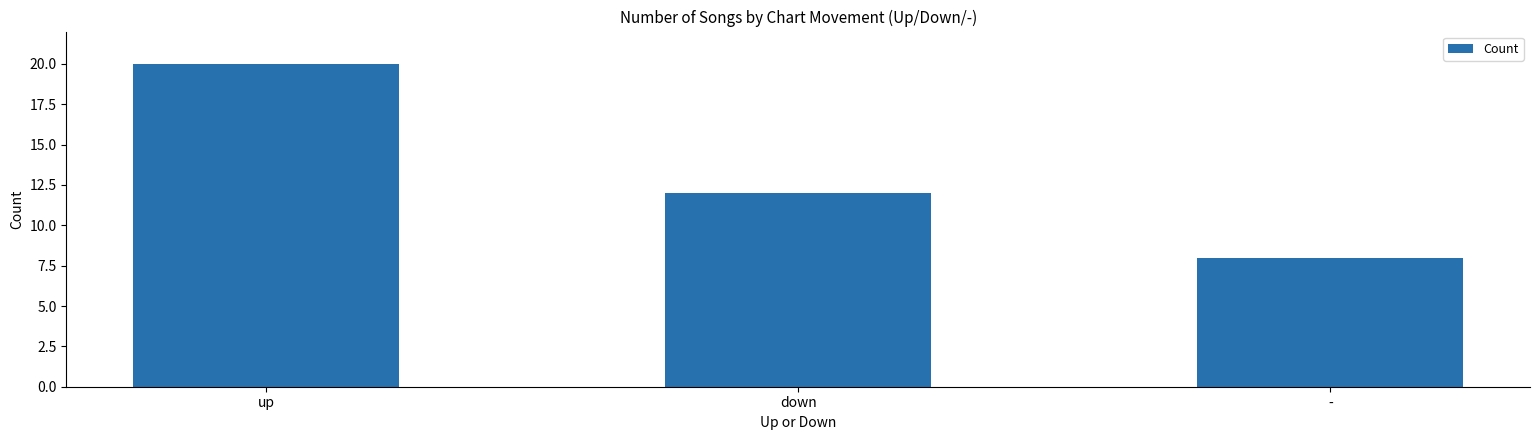

How many bars are there in total?

3